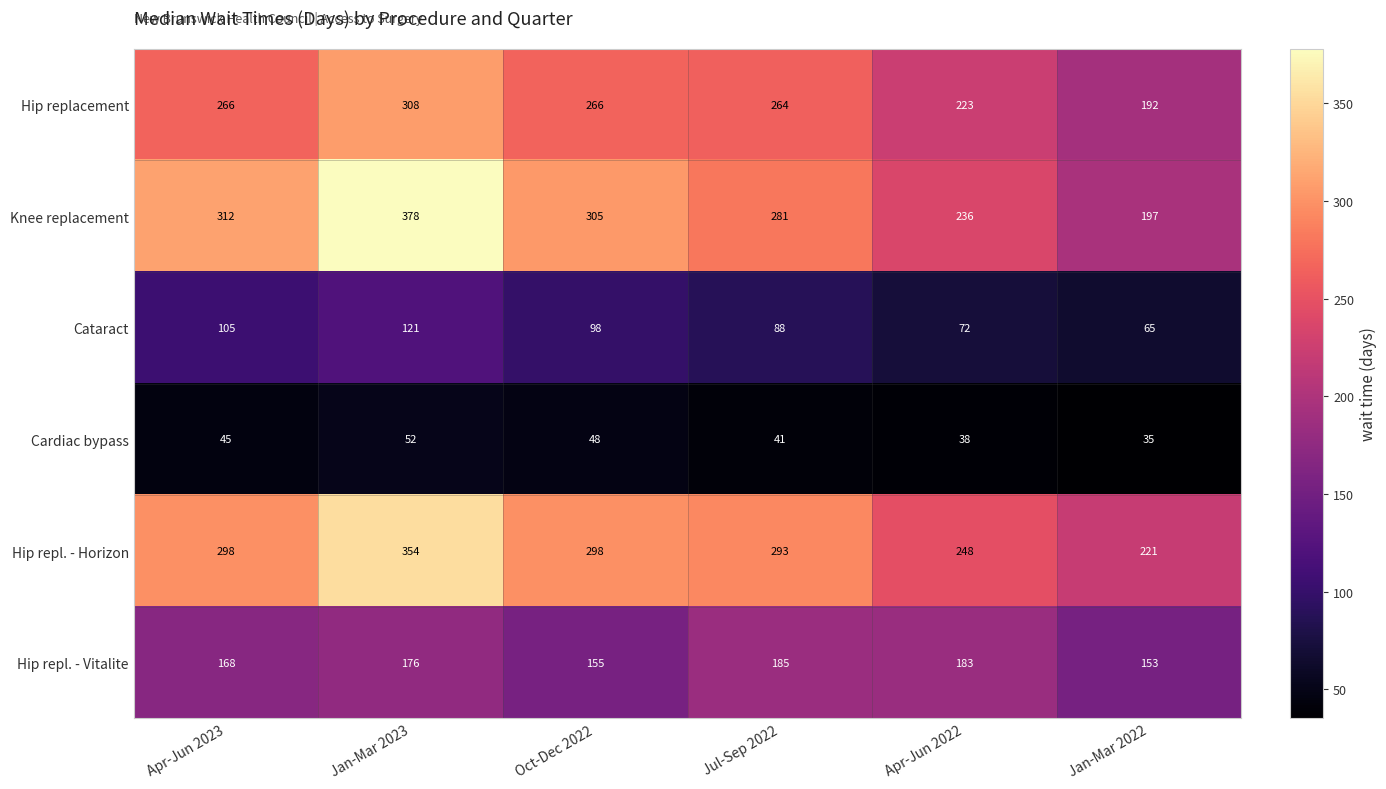

At which category is the sum across all series the highest?

Jan-Mar 2023